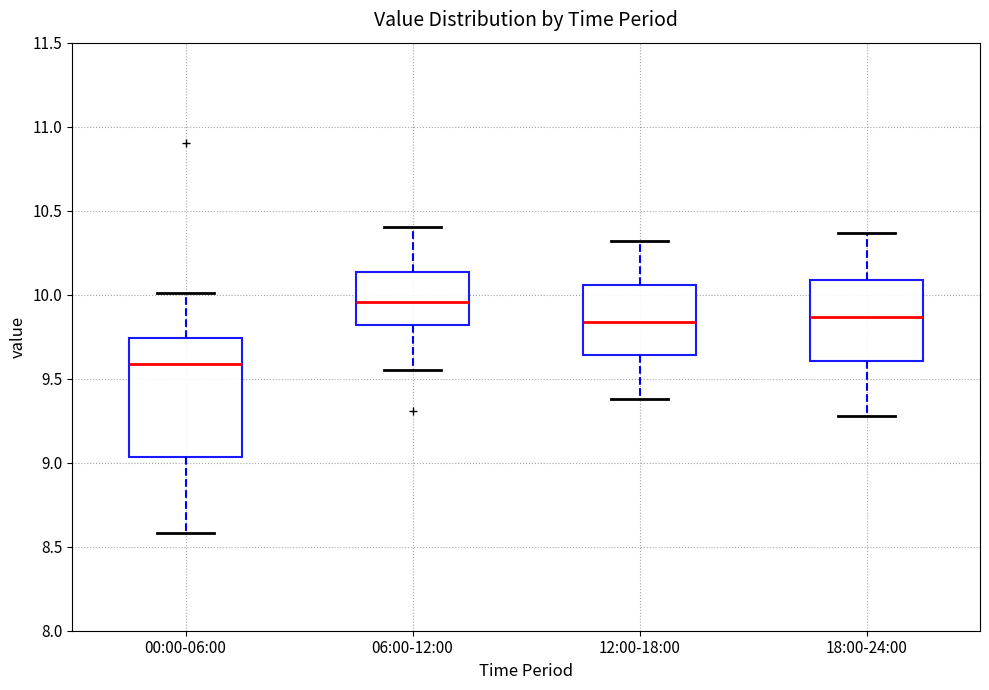

Which box's median line is the highest?

06:00-12:00